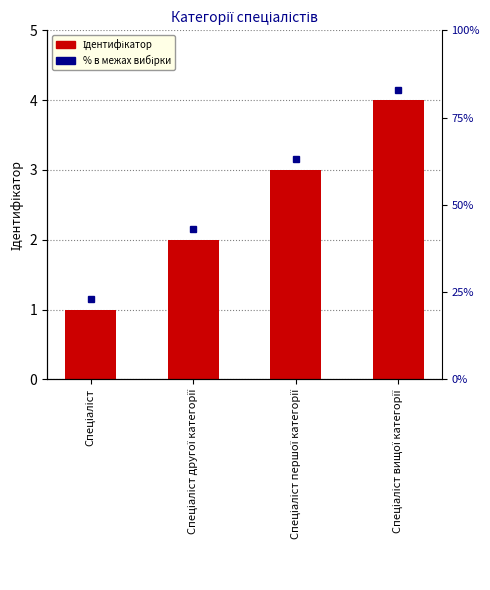

List the labels in order of value, smallest first.

Спеціаліст, Спеціаліст другої категорії, Спеціаліст першої категорії, Спеціаліст вищої категорії